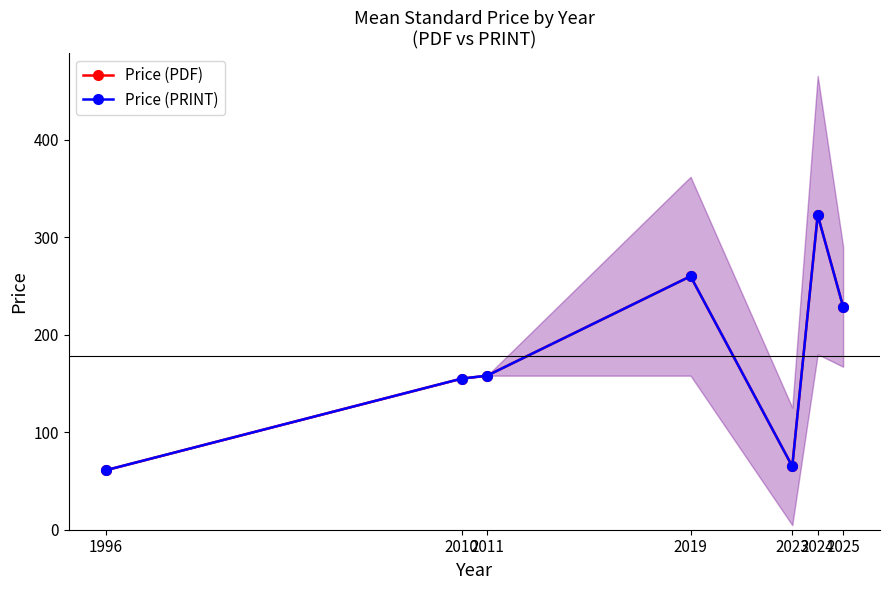

True or false: Price (PRINT) and Price (PDF) cross at least once.

False